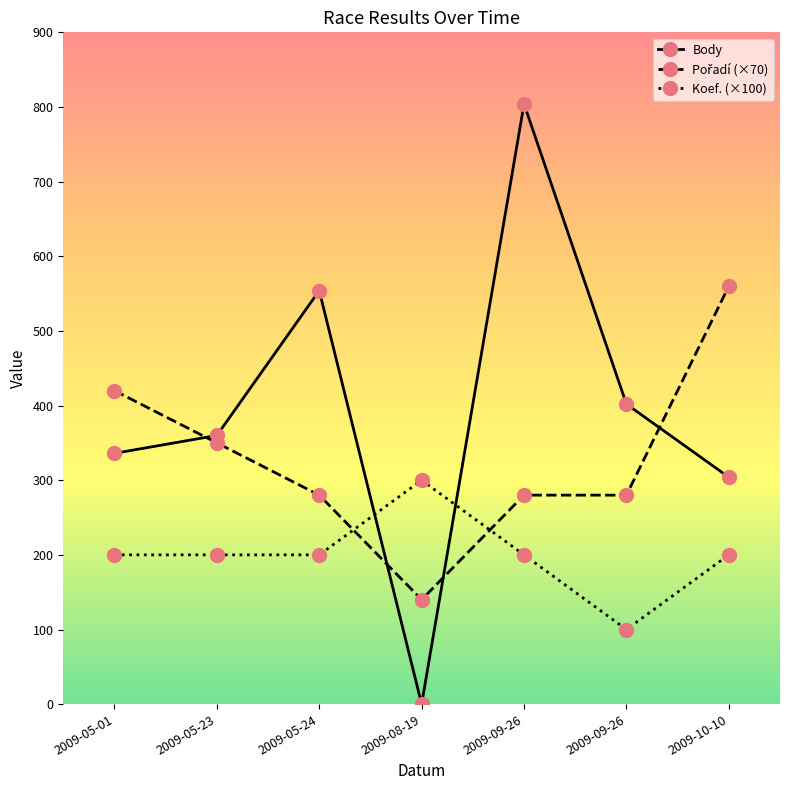

Reading left to right, transcribe all the data shown in this chart.

Body: 2009-05-01=336	2009-05-23=360	2009-05-24=554	2009-08-19=0	2009-09-26=804	2009-09-26=402	2009-10-10=304
Pořadí (×70): 2009-05-01=420	2009-05-23=350	2009-05-24=280	2009-08-19=140	2009-09-26=280	2009-09-26=280	2009-10-10=560
Koef. (×100): 2009-05-01=200	2009-05-23=200	2009-05-24=200	2009-08-19=300	2009-09-26=200	2009-09-26=100	2009-10-10=200